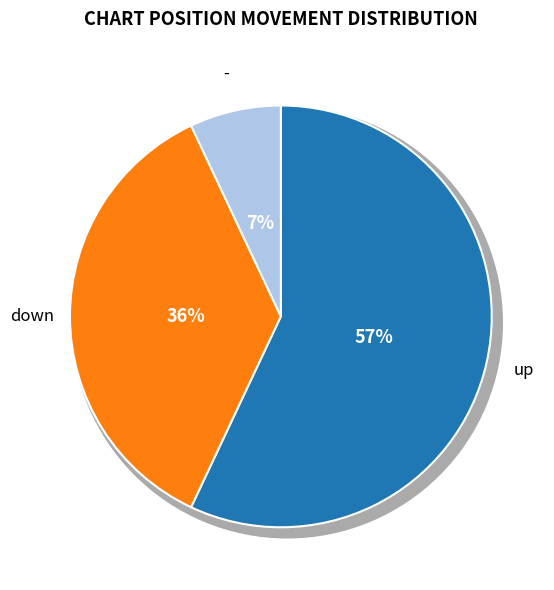

To the nearest percent, what portion does 1 represent?

36%